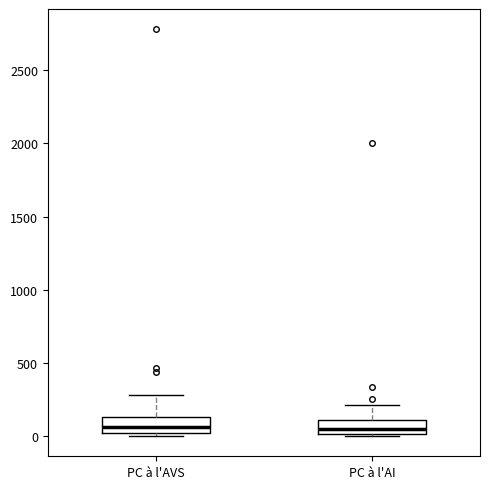

Where is the lower edge of the box for PC à l'AVS on the y-axis? The values are not printed on the chart, so give them approximately, as read against the axis.

0